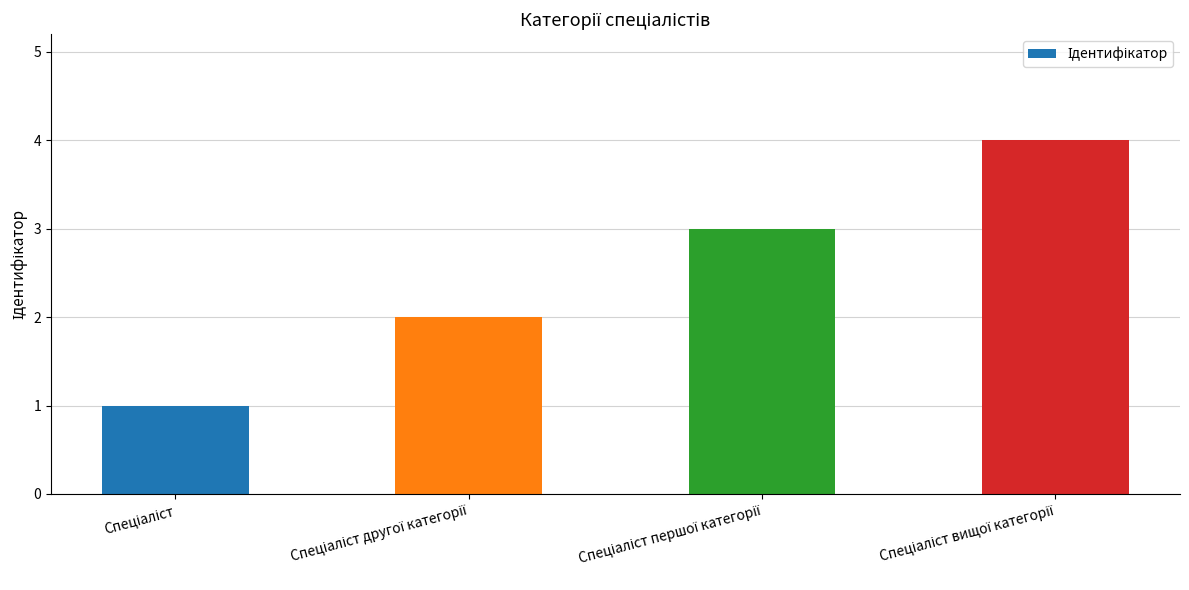

What is the sum of all values?

10